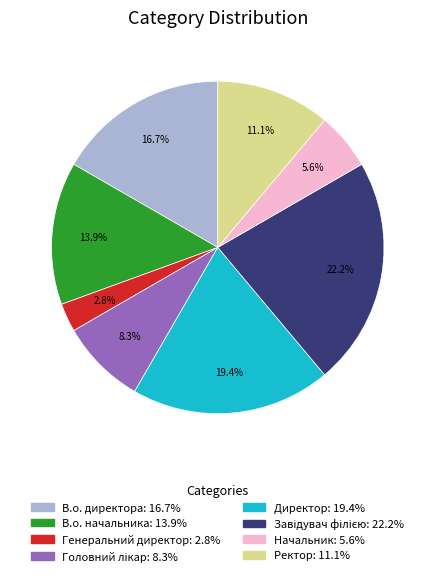

Which category has the smallest portion of the pie?

Генеральний директор